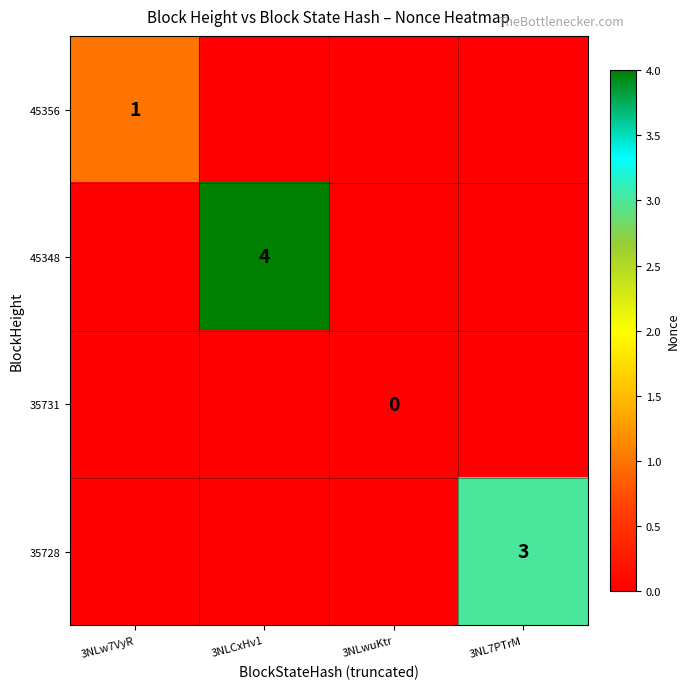

How many data points does each series have?

4